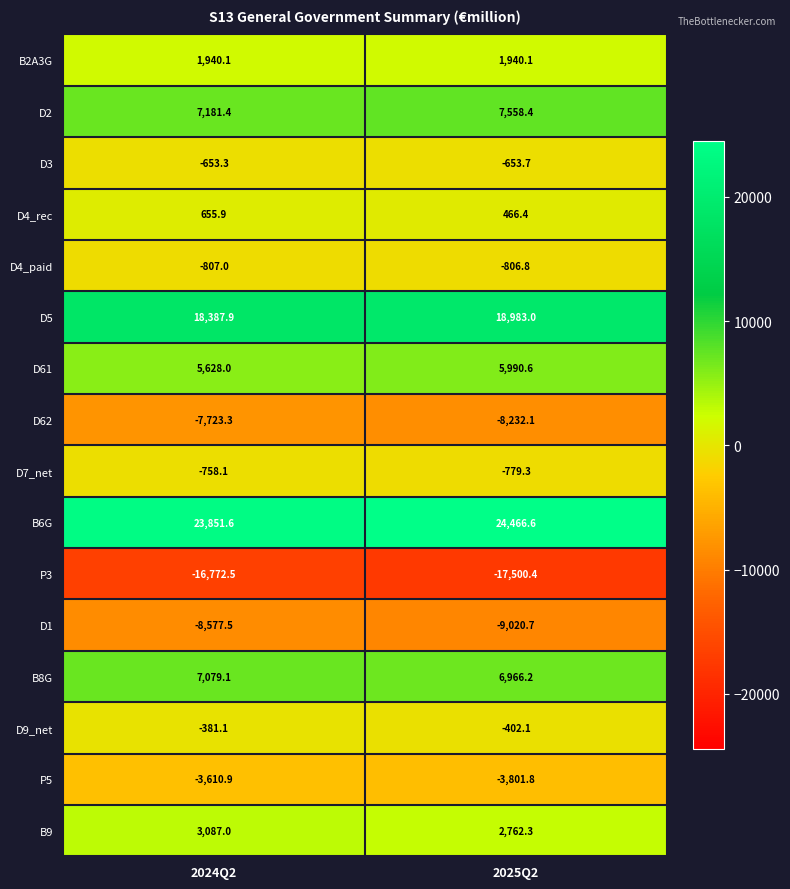

What value does the D4_rec series have at 2025Q2?

466.4